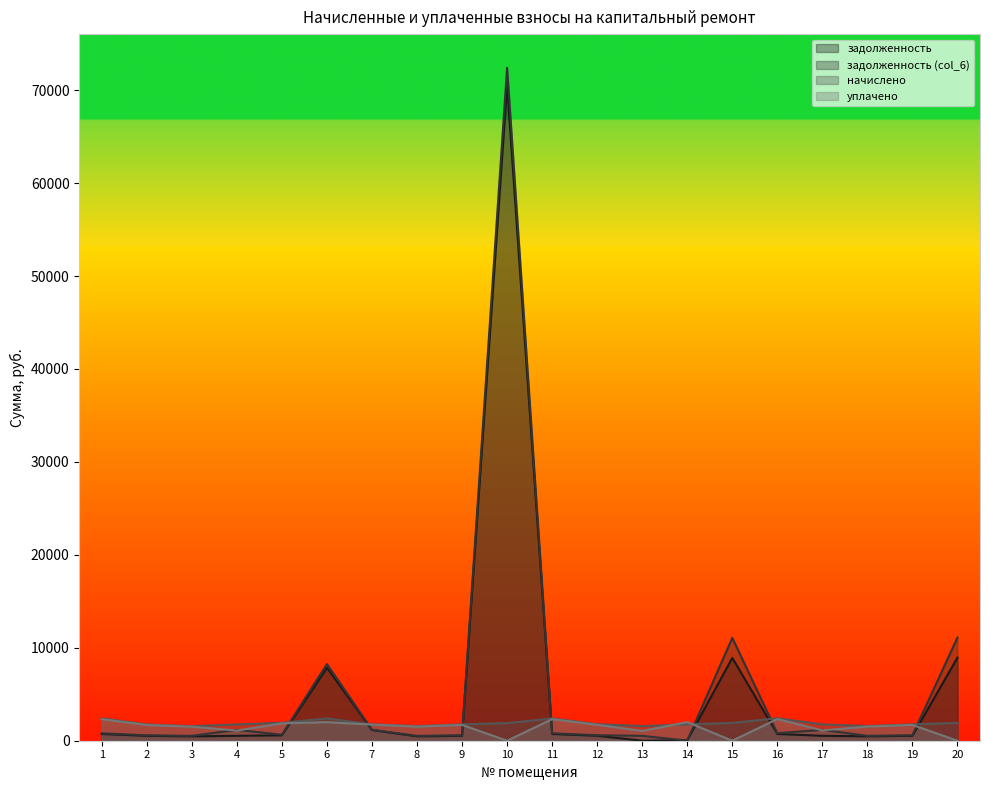

Reading left to right, list all the values displayed in this chart.

задолженность: 1=722.9	2=525.8	3=470.7	4=528.5	5=580.0	6=7850.1	7=1149.3	8=471.7	9=529.6	10=70511.5	11=721.0	12=533.3	13=0.0	14=39.2	15=8909.9	16=725.7	17=528.0	18=474.5	19=529.1	20=8941.1
задолженность (col_6): 1=801.9	2=583.3	3=522.1	4=1169.9	5=643.4	6=8249.5	7=1174.8	8=523.2	9=587.4	10=72407.4	11=799.8	12=591.6	13=525.2	14=0.0	15=11066.5	16=805.0	17=1170.7	18=526.3	19=586.4	20=11101.1
начислено: 1=2405.6	2=1749.8	3=1566.4	4=1752.9	5=1930.1	6=2399.4	7=1762.2	8=1569.5	9=1762.2	10=1895.9	11=2399.4	12=1774.7	13=1575.8	14=1756.0	15=1920.8	16=2414.9	17=1756.0	18=1578.9	19=1759.1	20=1923.8
уплачено: 1=2326.6	2=1692.4	3=1515.0	4=1092.7	5=1866.7	6=2000.0	7=1735.3	8=1519.4	9=1704.4	10=0.0	11=2320.6	12=1716.4	13=1050.5	14=2000.0	15=0.0	16=2335.7	17=1113.0	18=1527.0	19=1701.4	20=0.0